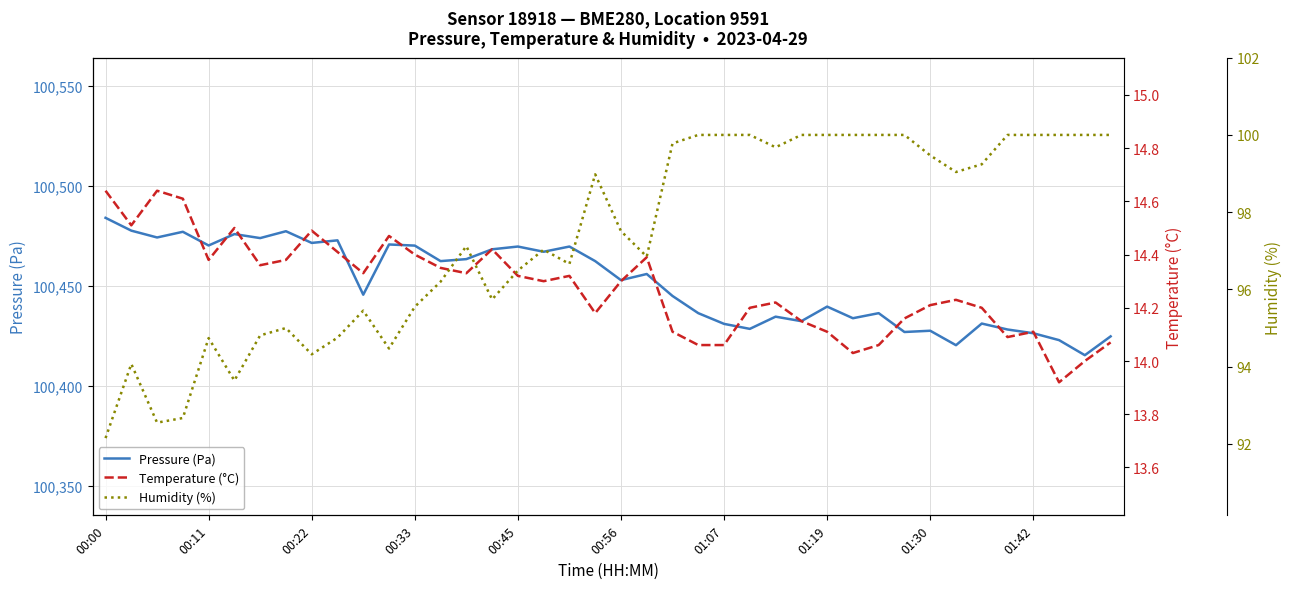

What is the minimum value for Pressure (Pa)?

100415.4